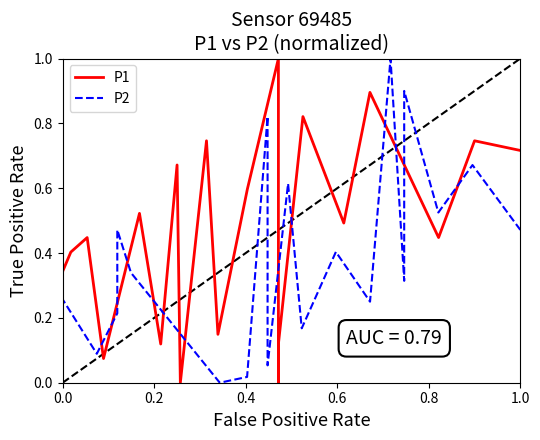

Rank the series by their average value, from highest to lowest.

P1, P2